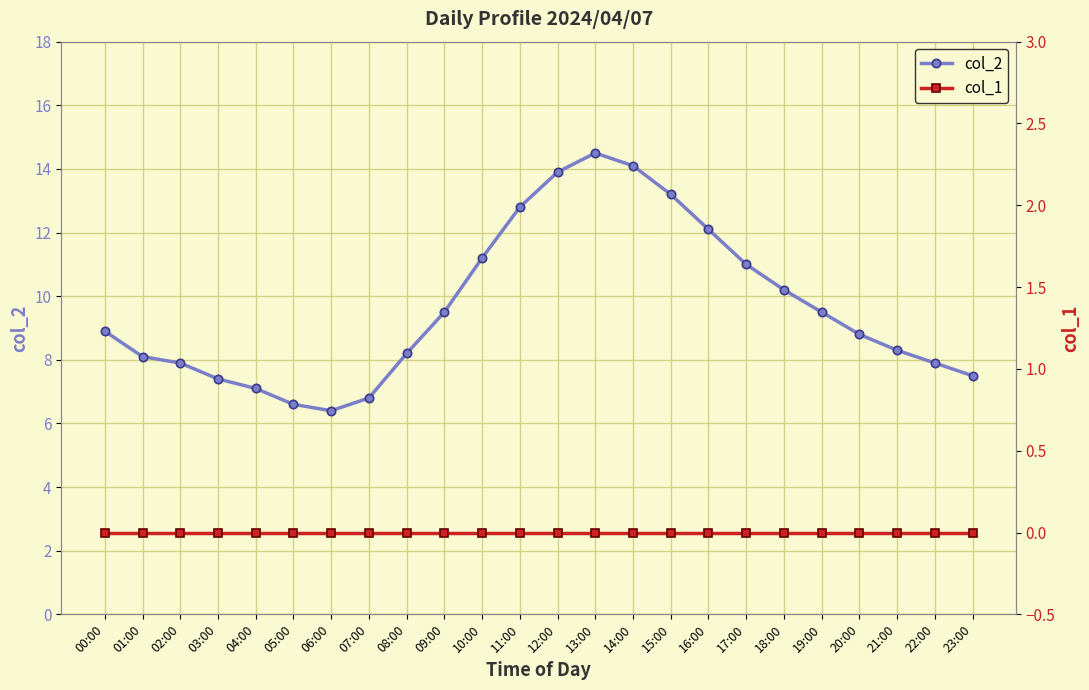

What is the sum of the col_2 values at 21:00 and 19:00?

17.8